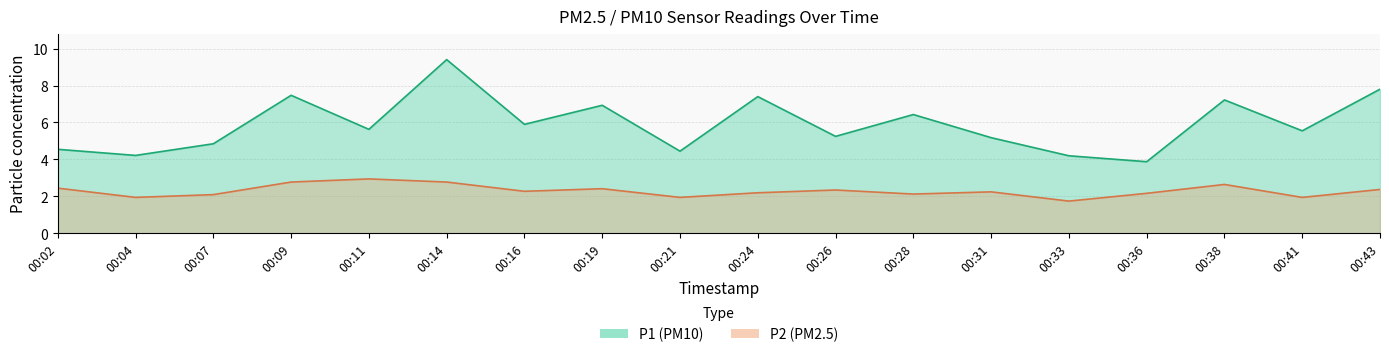

Between 00:07 and 00:19, which series saw the biggest shift?

P1